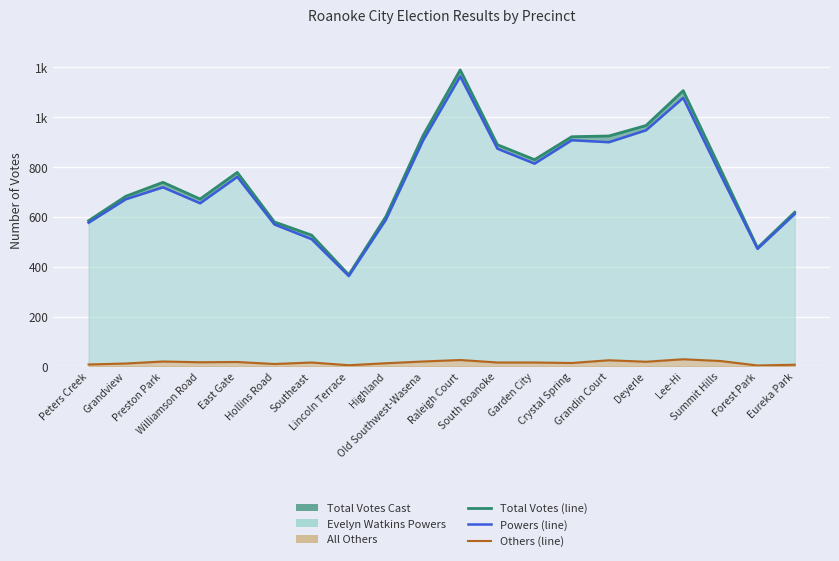

What is the sum of the Powers (line) values at Forest Park and Grandin Court?

1372